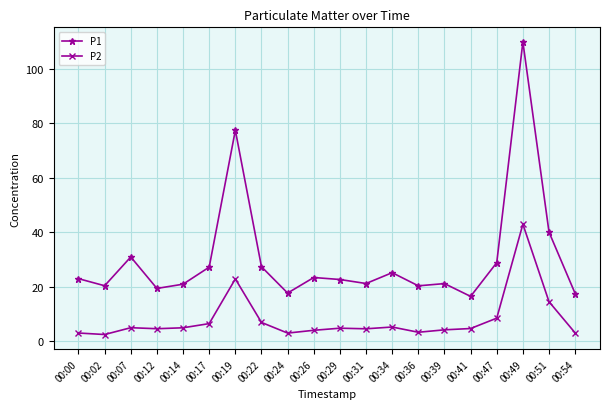

True or false: P1 and P2 cross at least once.

False